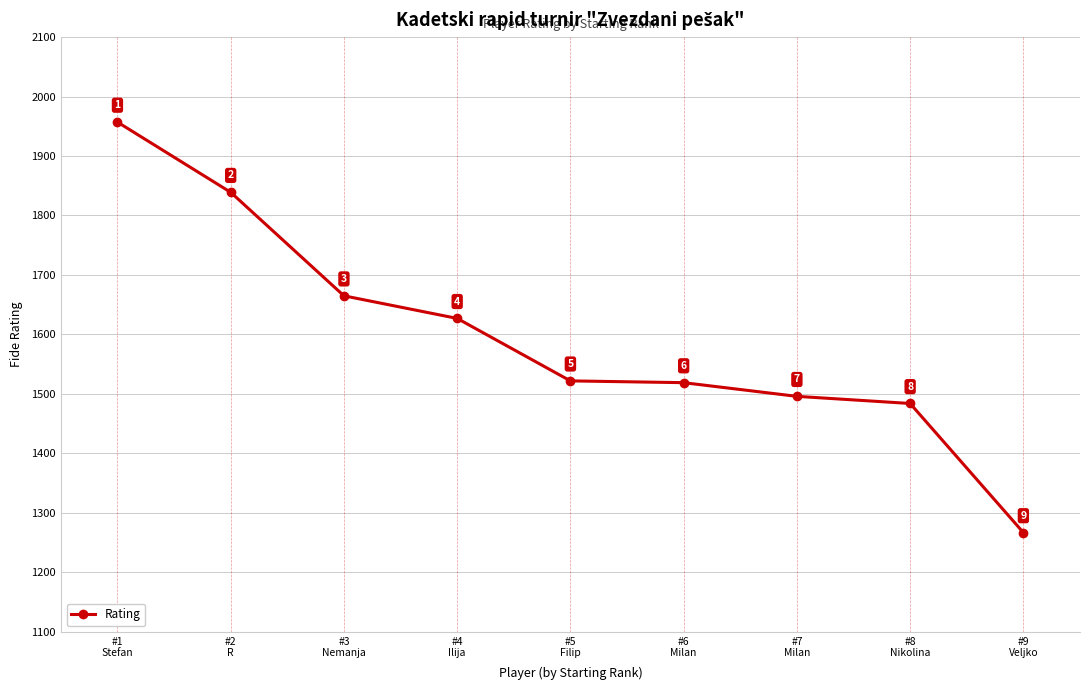

Rank the categories by value from highest to lowest.

#1
Stefan, #2
R, #3
Nemanja, #4
Ilija, #5
Filip, #6
Milan, #7
Milan, #8
Nikolina, #9
Veljko